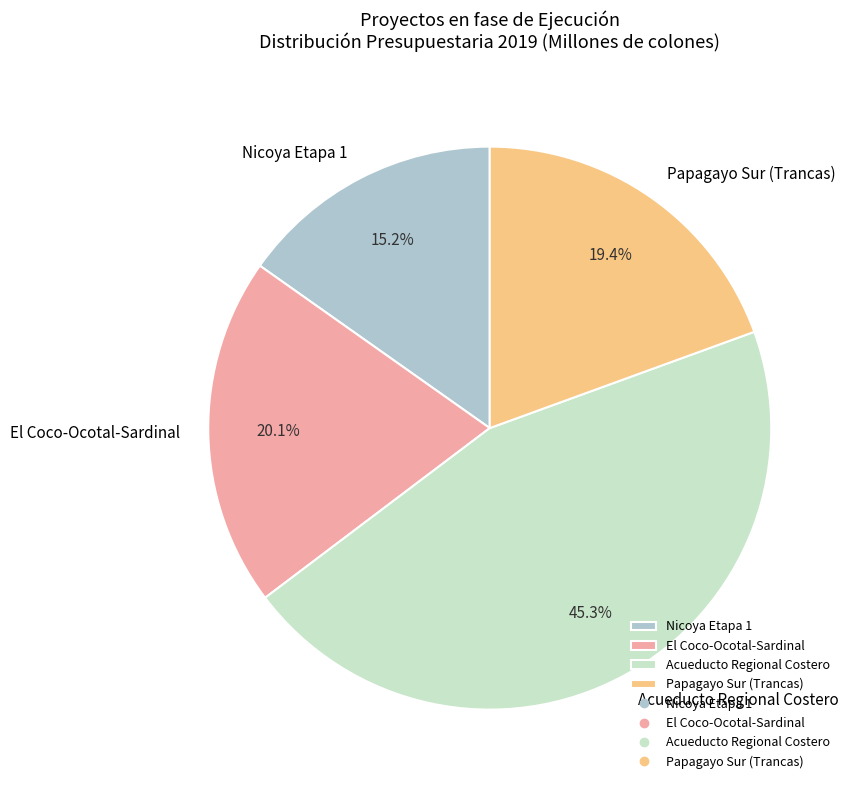

To the nearest percent, what is the combined percentage of Acueducto Regional Costero and Papagayo Sur (Trancas)?

65%